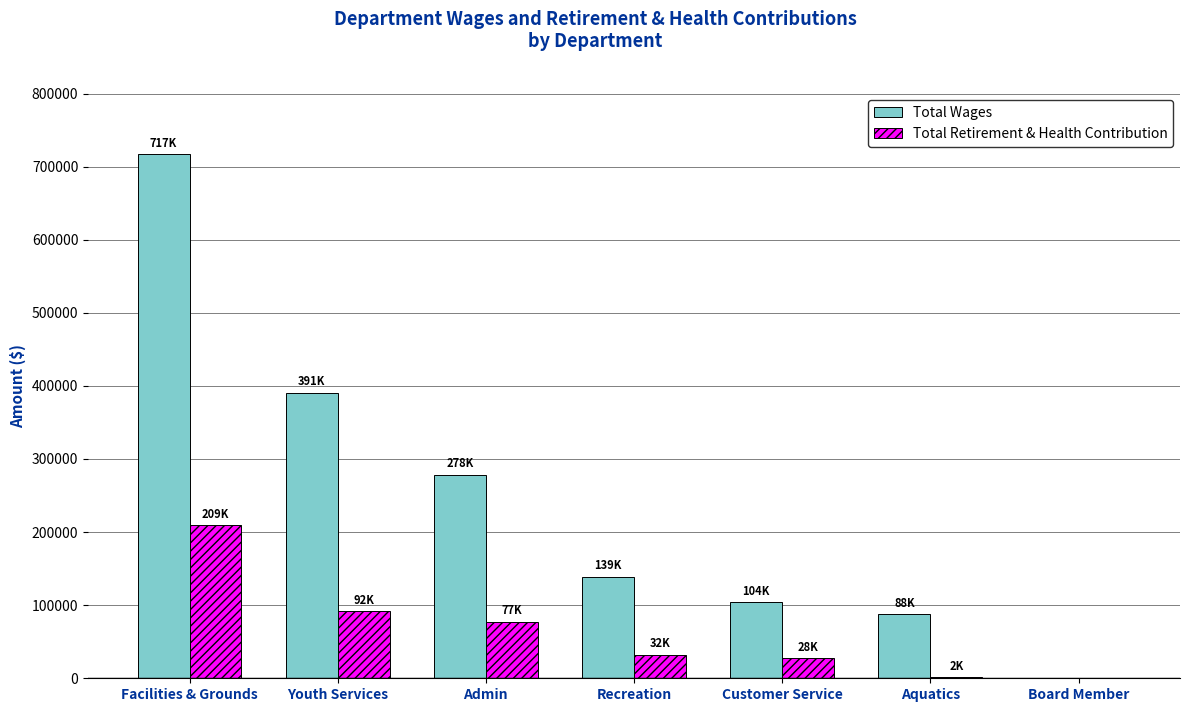

What is the spread (max minus min) of values at Admin?

201128